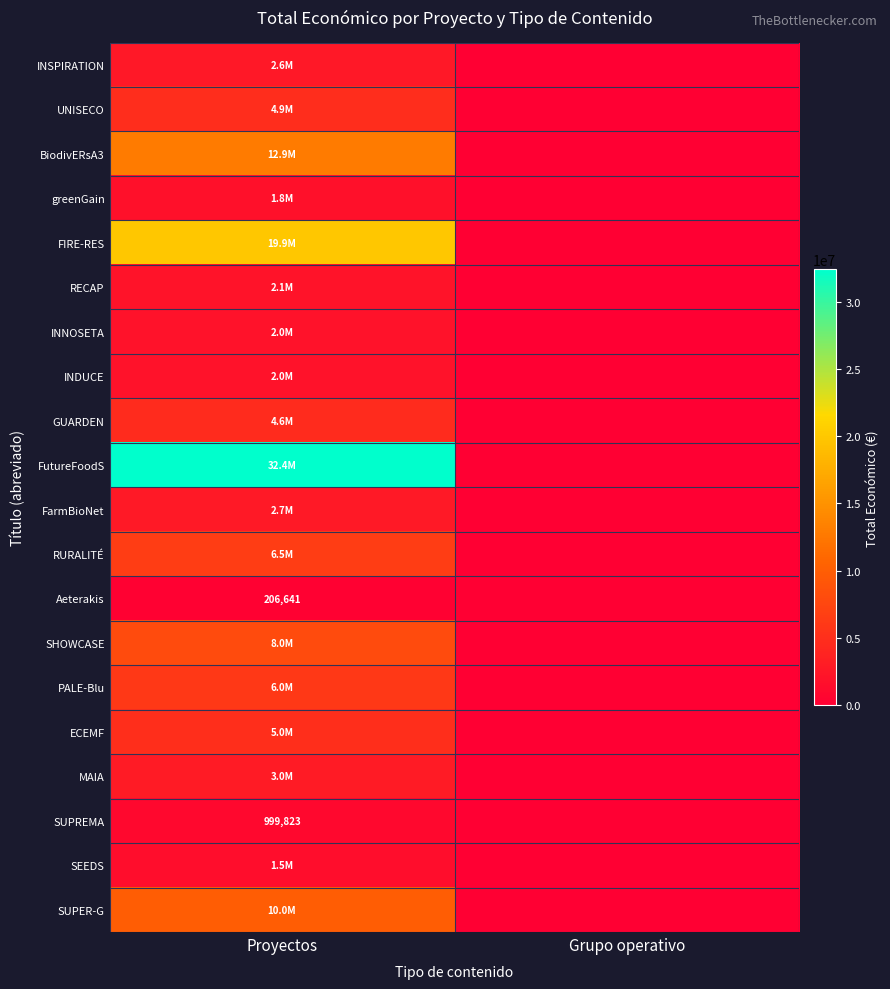

Which series has the largest total across all categories?

FutureFoodS